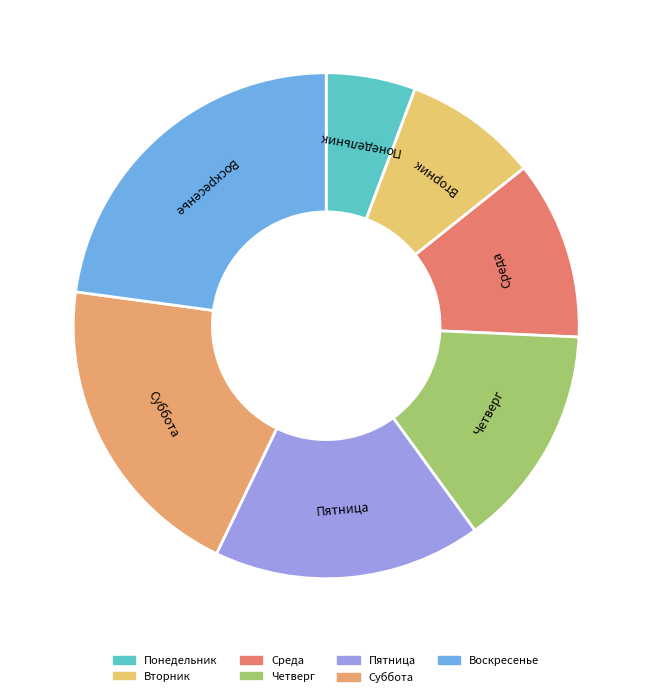

The Воскресенье slice represents 23% of the pie. True or false?

True